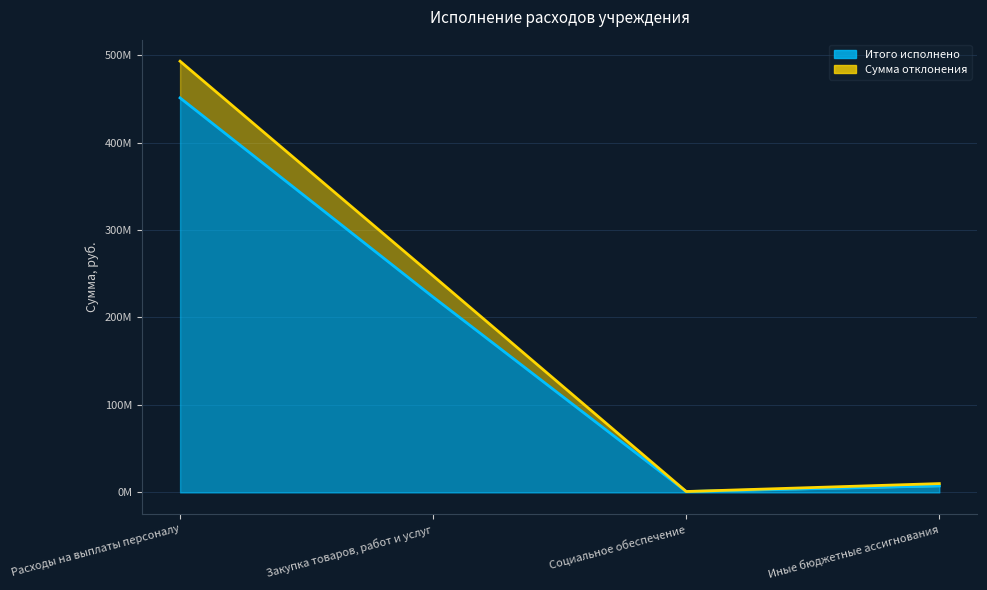

What is the average value of the Итого исполнено series?

170699789.6